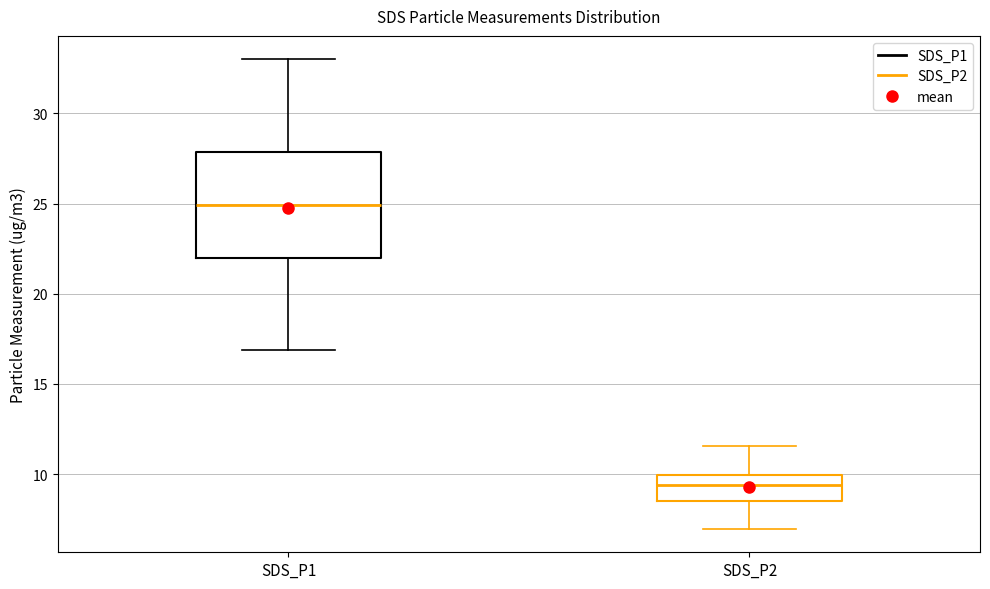

Reading left to right, read every box against the y-axis: the position of its median line, the range the box covers, and the ends of its whiskers. The values are not printed on the chart, so give them approximately, as read against the axis.

SDS_P1: median 25.0, box 22.0 to 28.0, whiskers 17.0 to 33.0
SDS_P2: median 9.5, box 8.5 to 10.0, whiskers 7.0 to 11.5